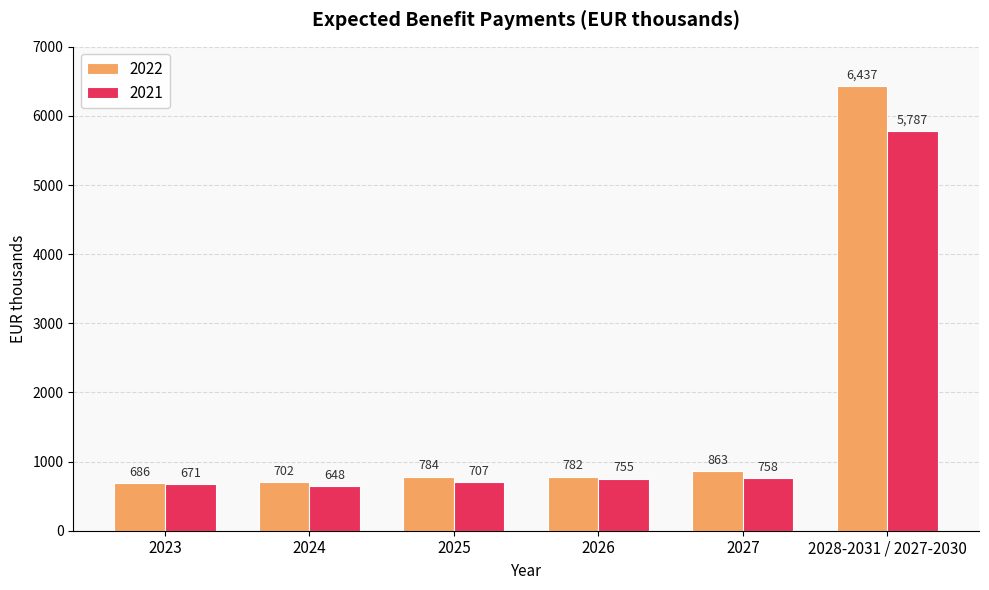

What is the difference between the highest and lowest values at 2027?

105